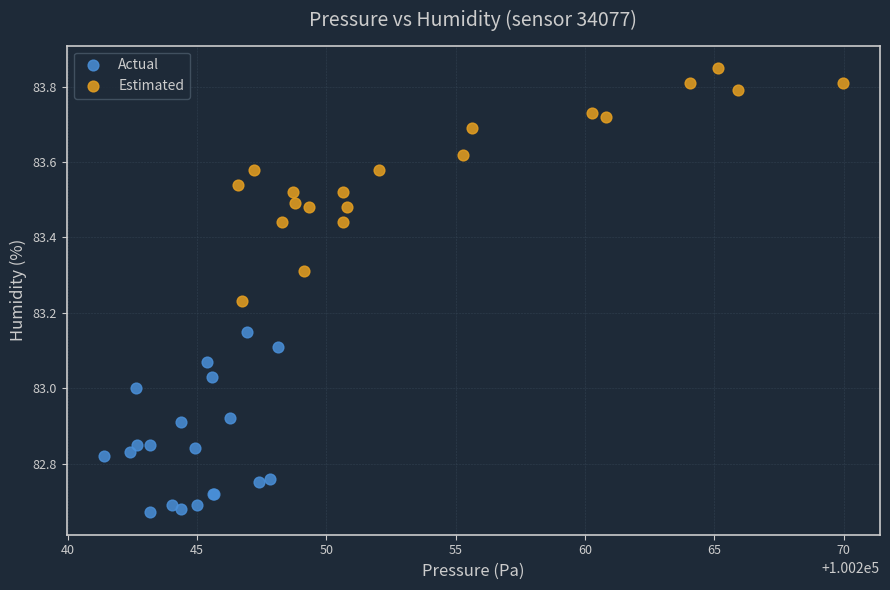

Which series reaches the maximum Y coordinate?

Estimated